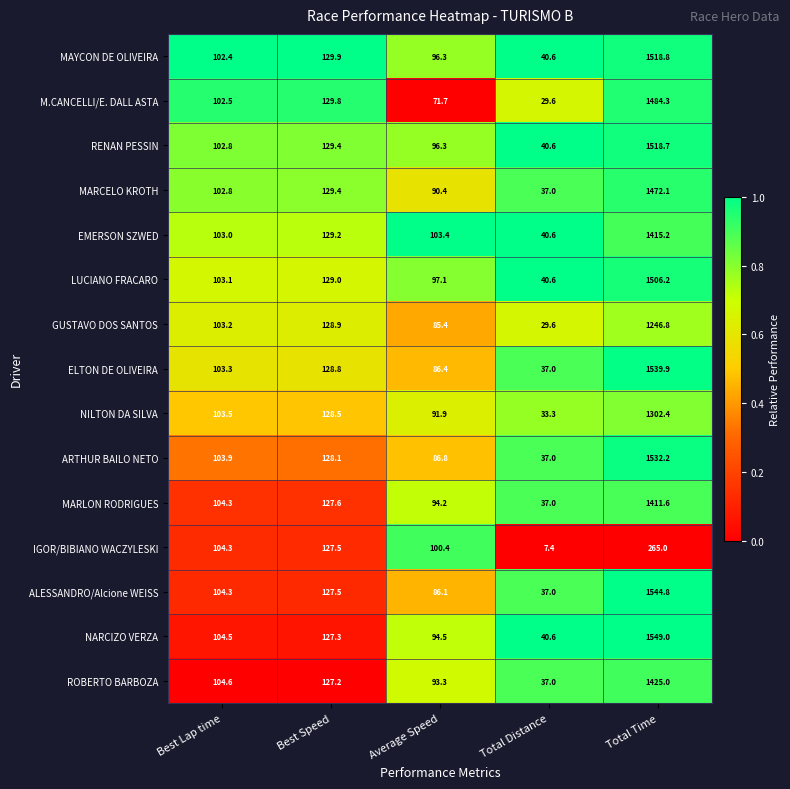

What is the difference between the maximum and minimum values in the RENAN PESSIN series?

1478.1